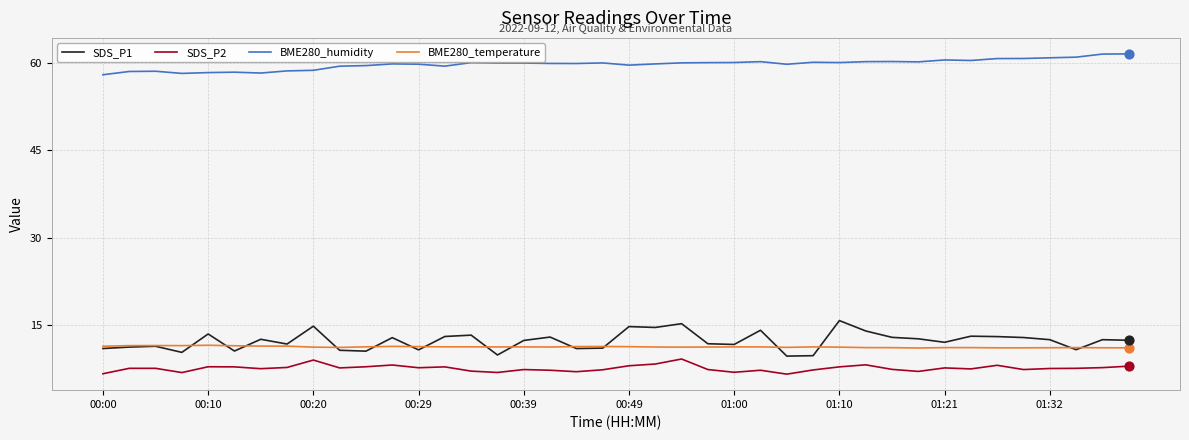

What is the greatest value displayed?

61.5